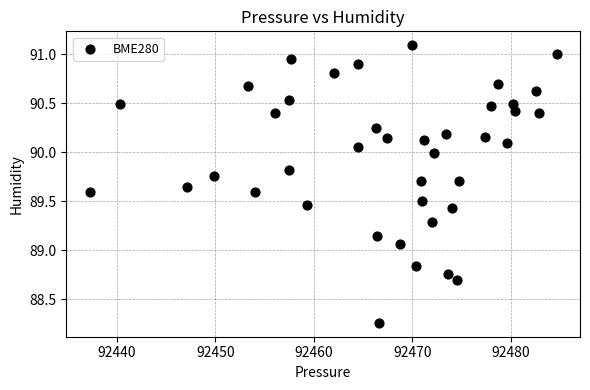

How many data points are displayed?

40